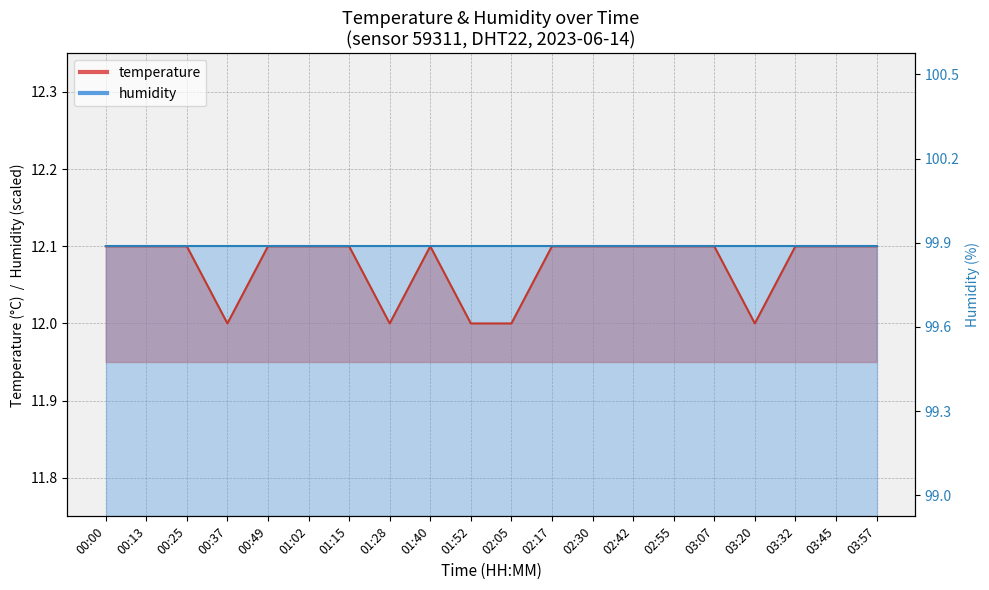

Between 01:28 and 00:00, which is larger?

00:00